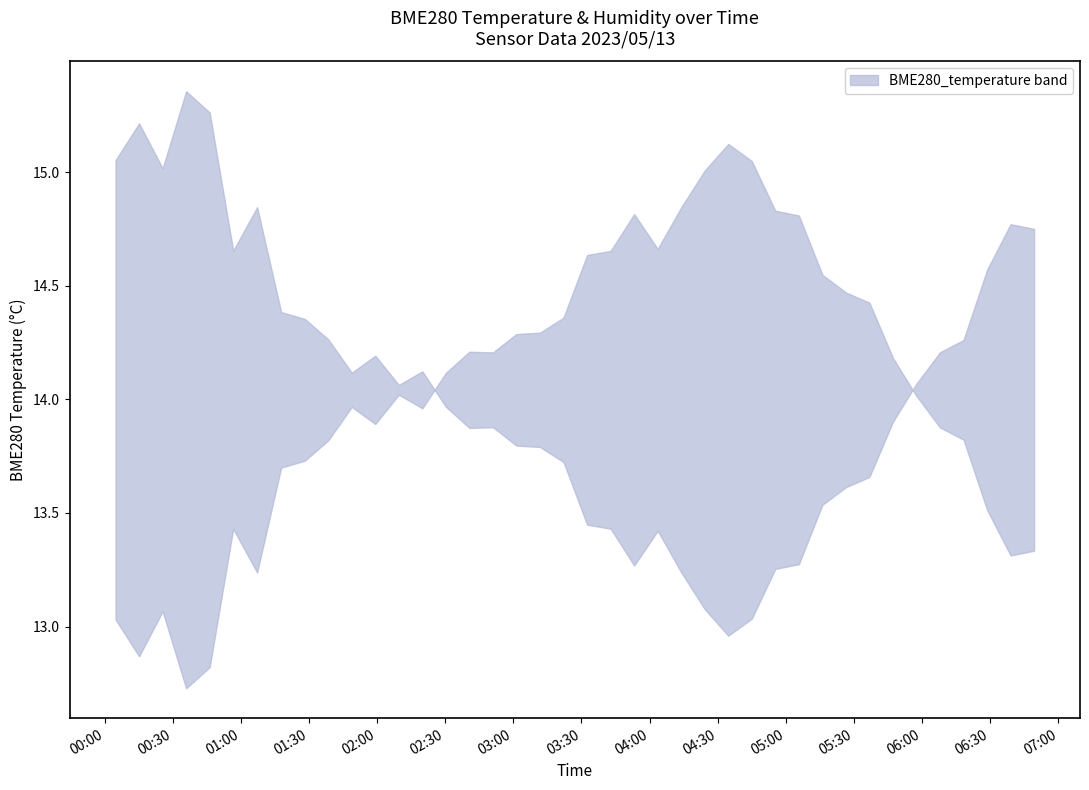

True or false: BME280_temperature and BME280_humidity cross at least once.

False